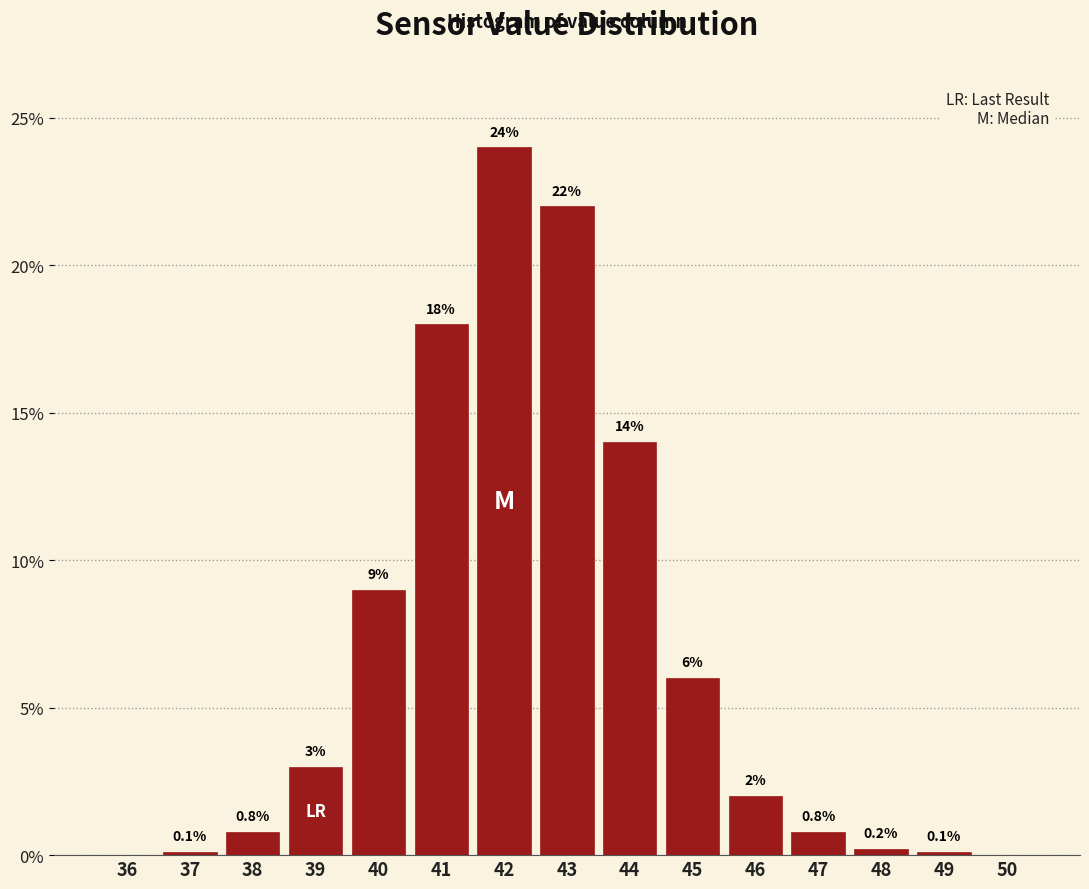

Reading left to right, transcribe all the data shown in this chart.

36=0.0	37=0.1	38=0.8	39=3.0	40=9.0	41=18.0	42=24.0	43=22.0	44=14.0	45=6.0	46=2.0	47=0.8	48=0.2	49=0.1	50=0.0